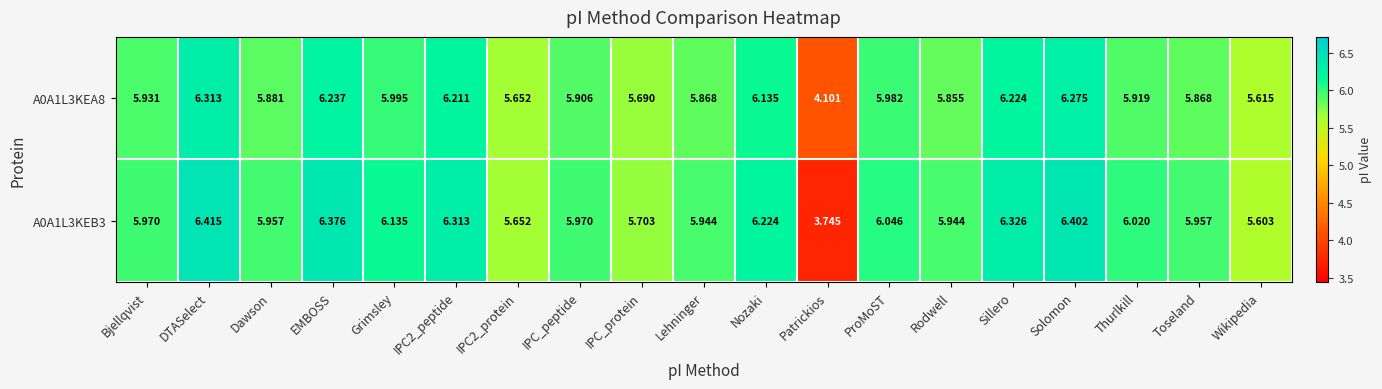

List the series in order of their peak value, lowest first.

A0A1L3KEA8, A0A1L3KEB3